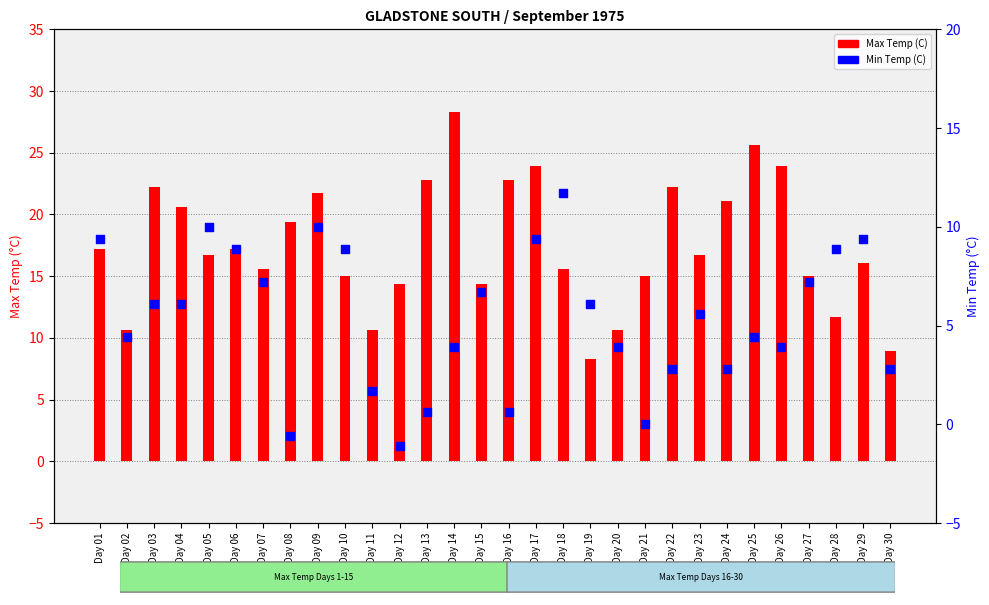

What are all the series names shown in the legend?

Max Temp (C), Min Temp (C)